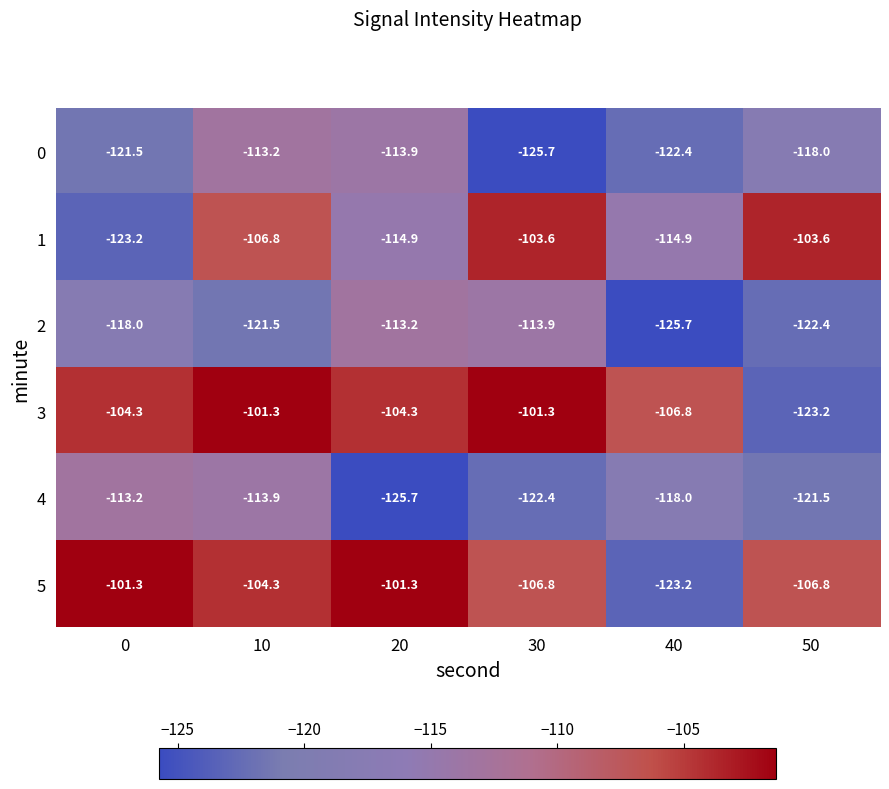

Is it true that 0 equals -122.4 at 40?

True